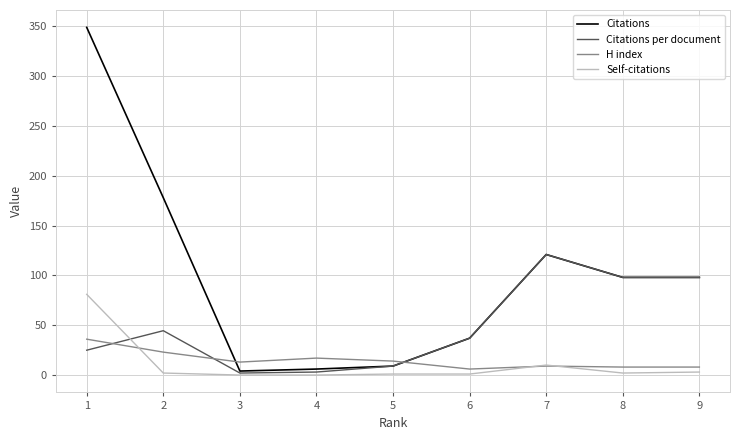

What is the total value across all series at 7?

261.0